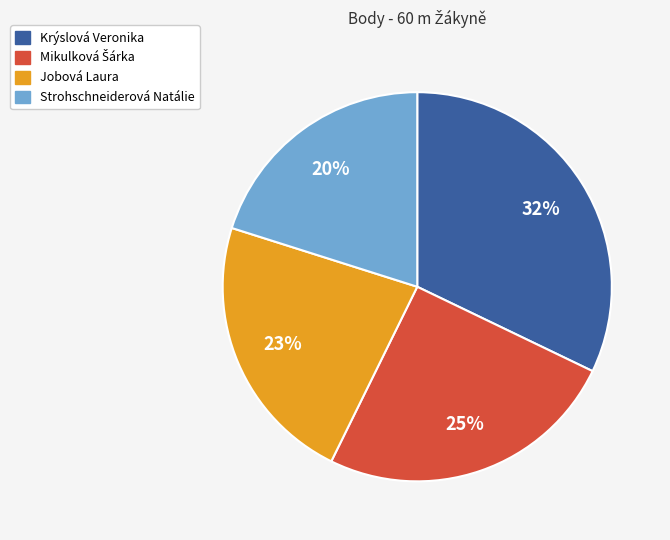

Which has a higher value, Strohschneiderová Natálie or Jobová Laura?

Jobová Laura